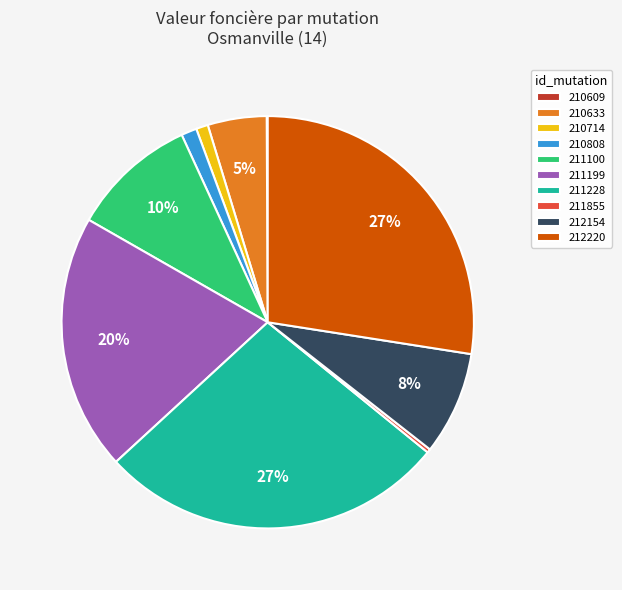

Between 211199 and 210714, which is larger?

211199